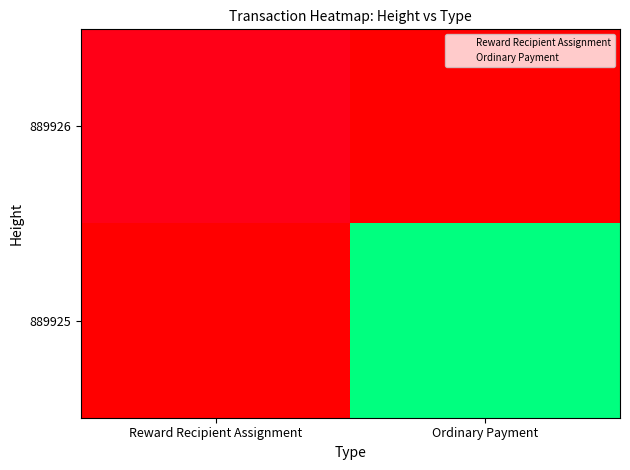

List the series in order of their peak value, highest first.

889926, 889925